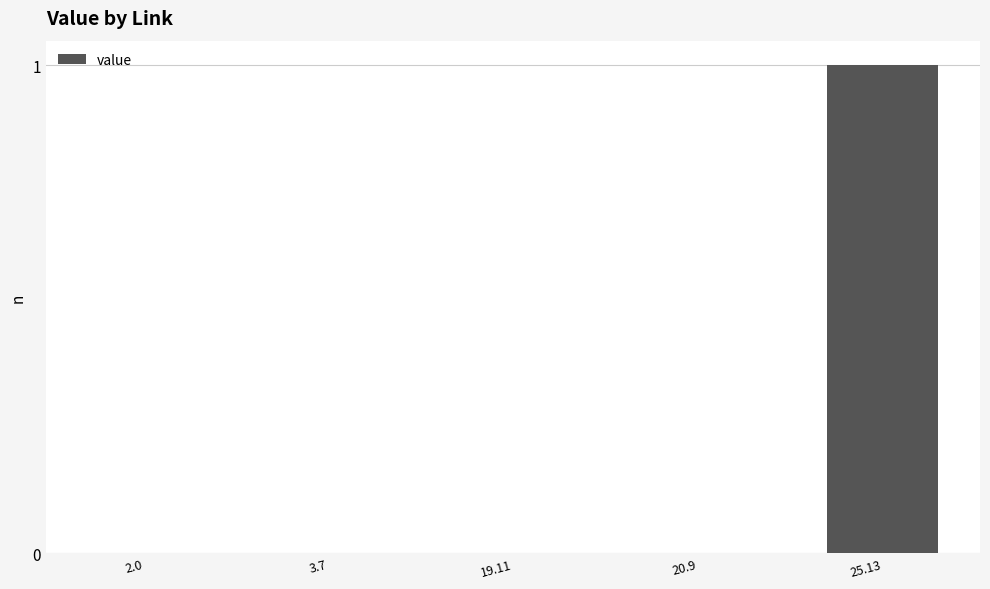

What is the change in value from 20.9 to 25.13?

+1